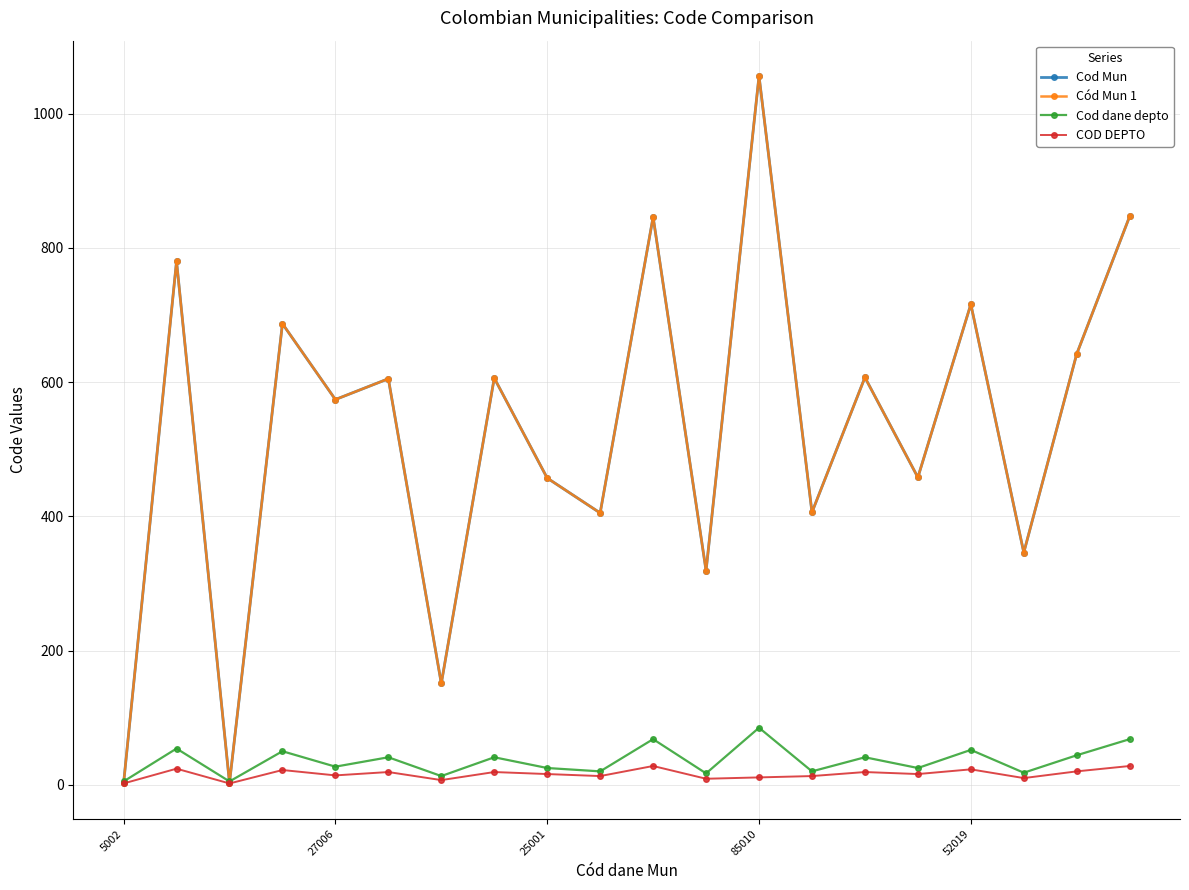

Does the chart have visible grid lines?

Yes